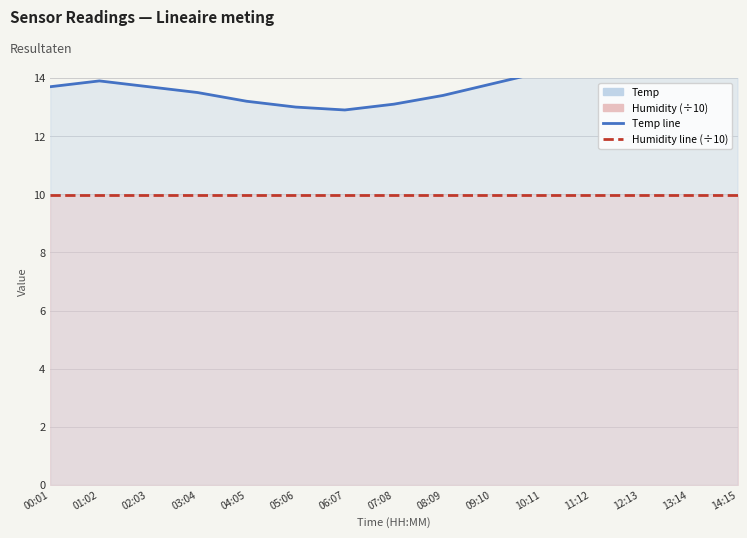

In Temp line, how many points are higher than both neighbors (excluding endpoints)?

2